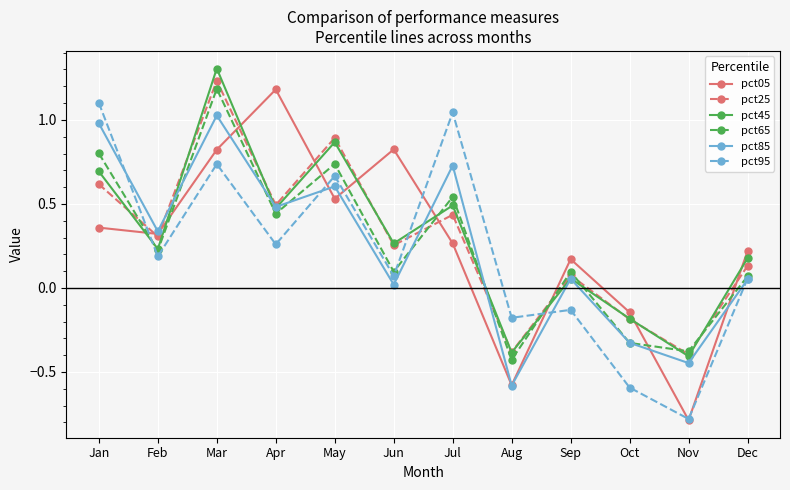

How many interior local peaks does the pct95 series have?

4